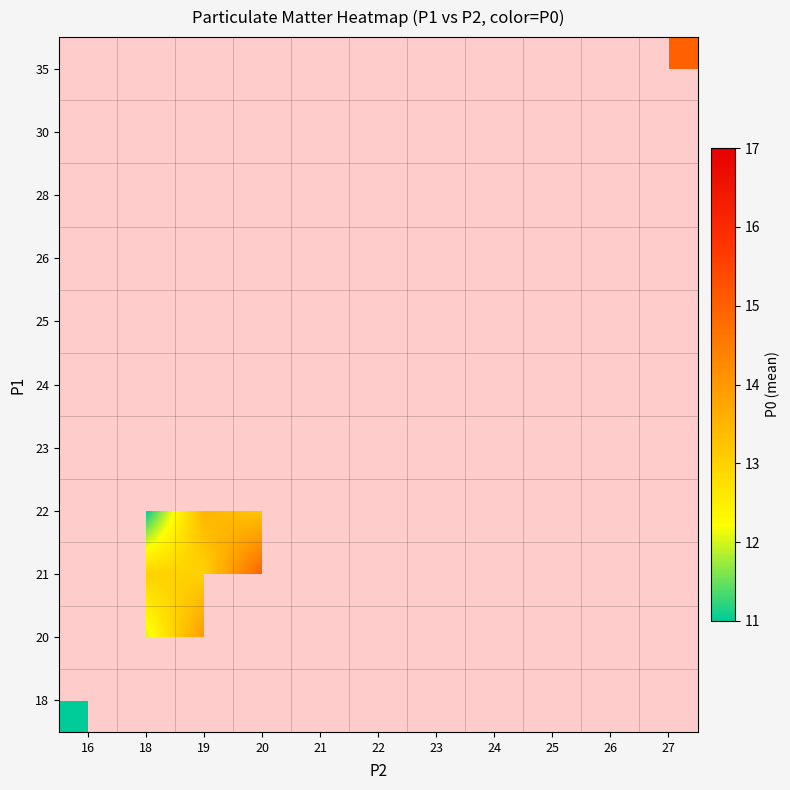

At which category does the chart reach its minimum across all series?

16